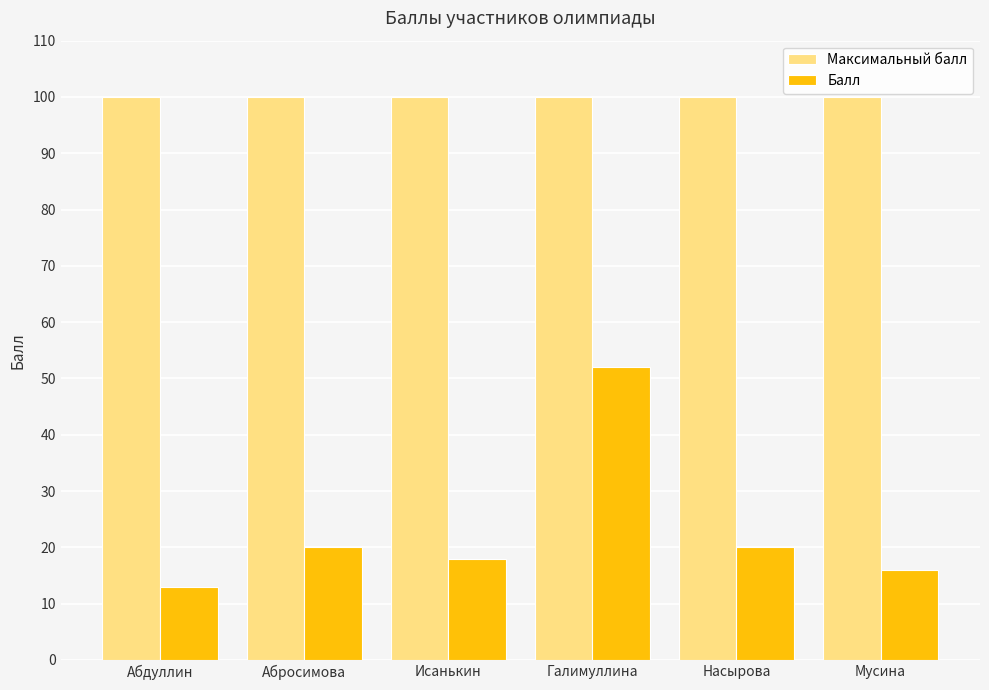

The Балл series shows 16 at Мусина. True or false?

True